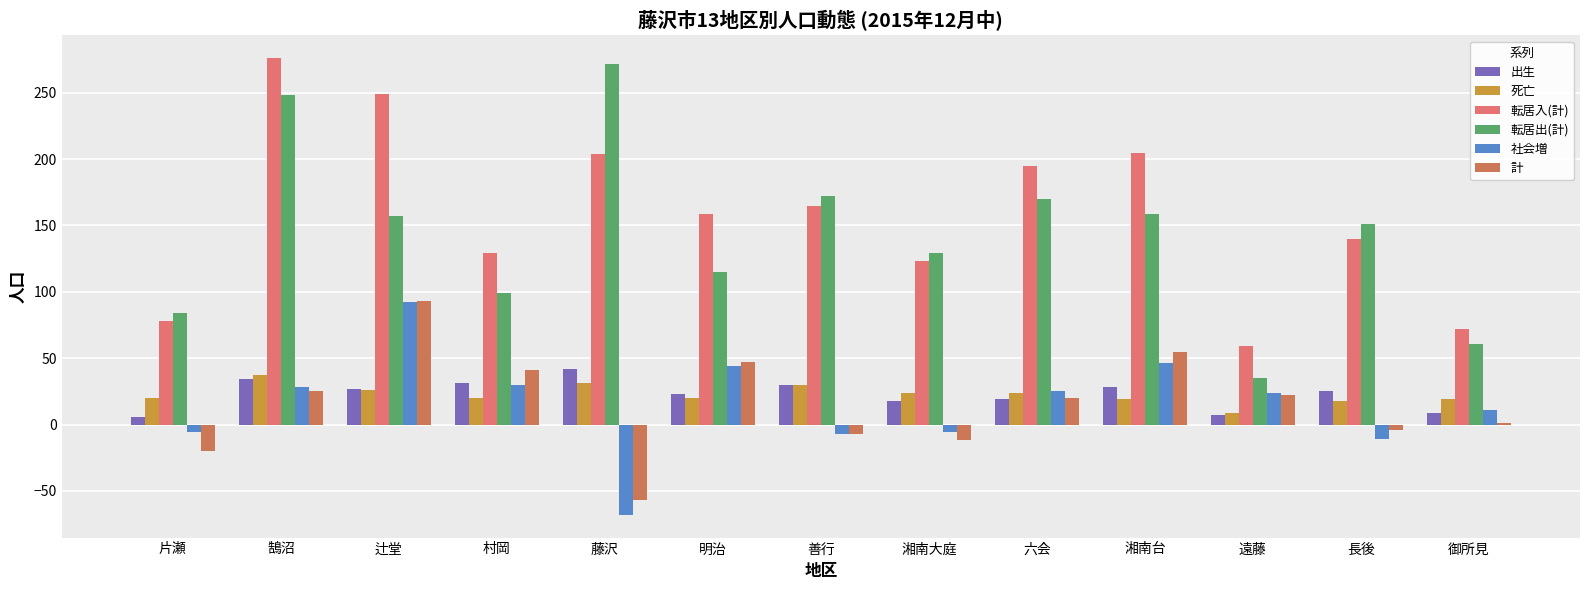

What is the difference between the second highest and second lowest values in the 出生 series?

27